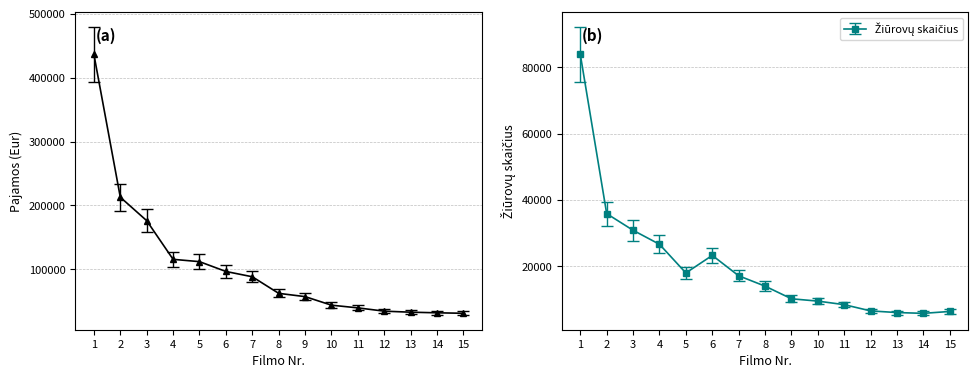

True or false: Pajamos (Eur) and Ziurovai cross at least once.

False